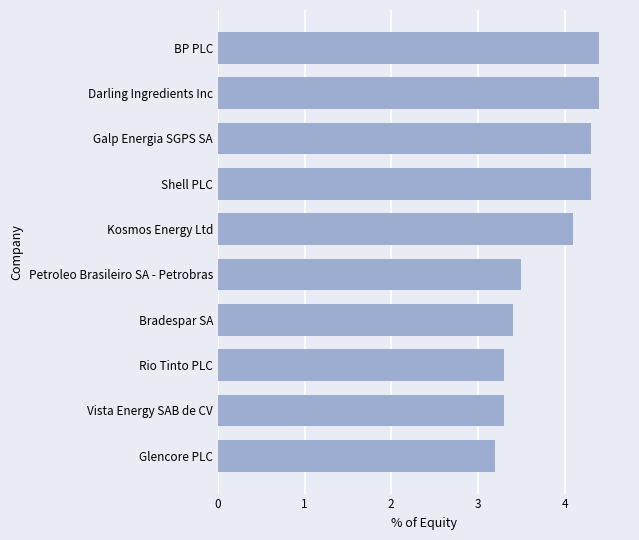

What is the sum of the values at BP PLC and Petroleo Brasileiro SA - Petrobras?

7.9